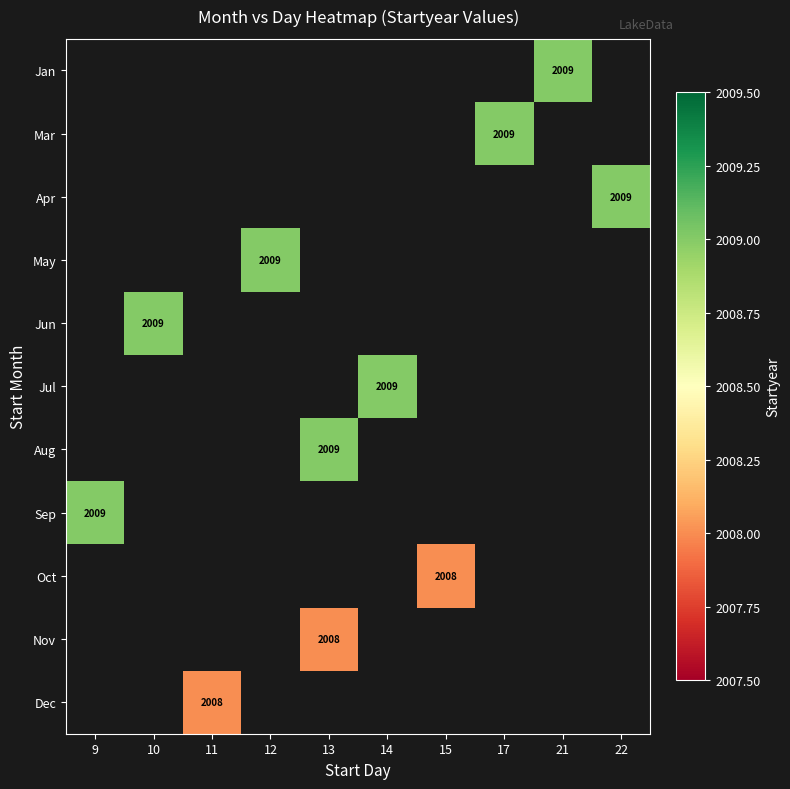

What is the smallest value displayed?

2008.0